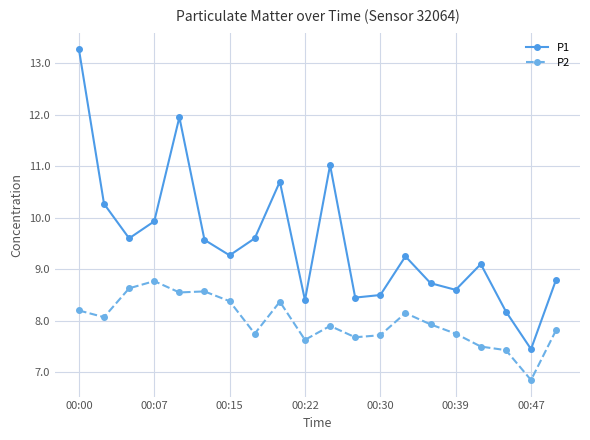

What is the value of the P2 point at the 7th from the left?

8.4